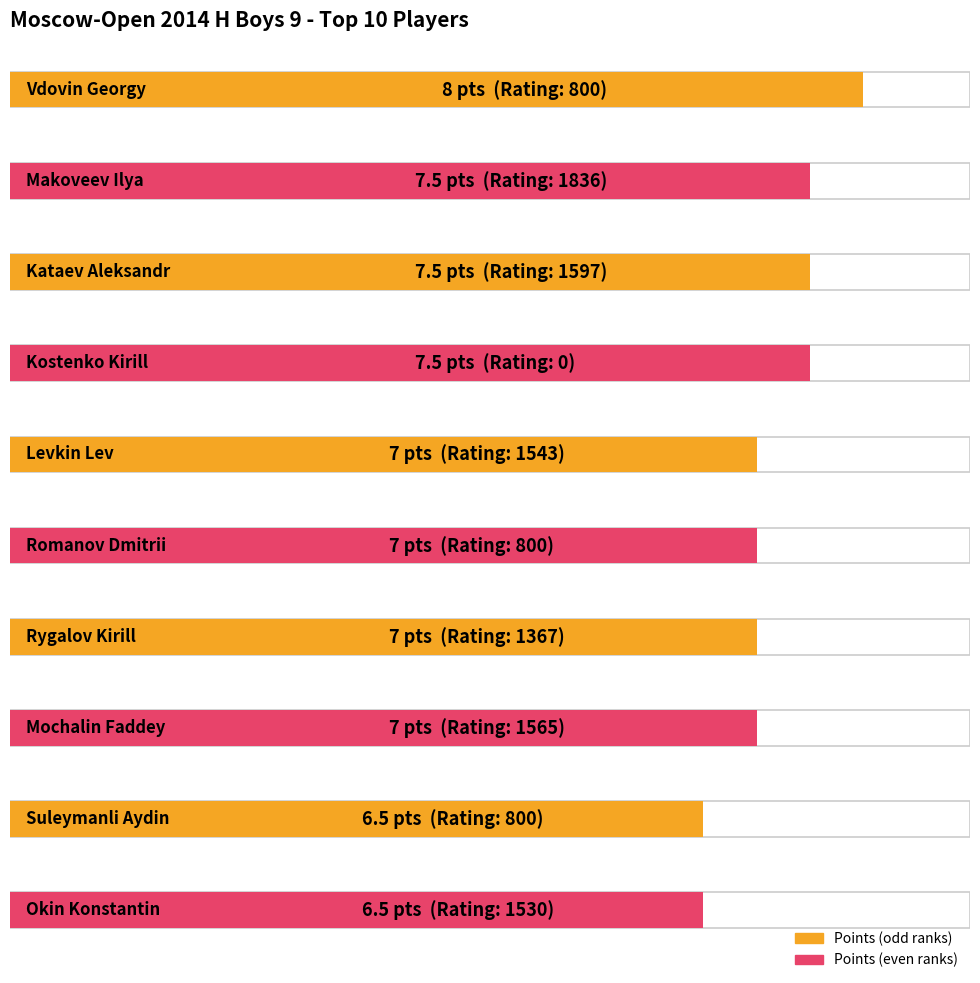

True or false: Rating has a value of 1543.0 at Levkin Lev.

True